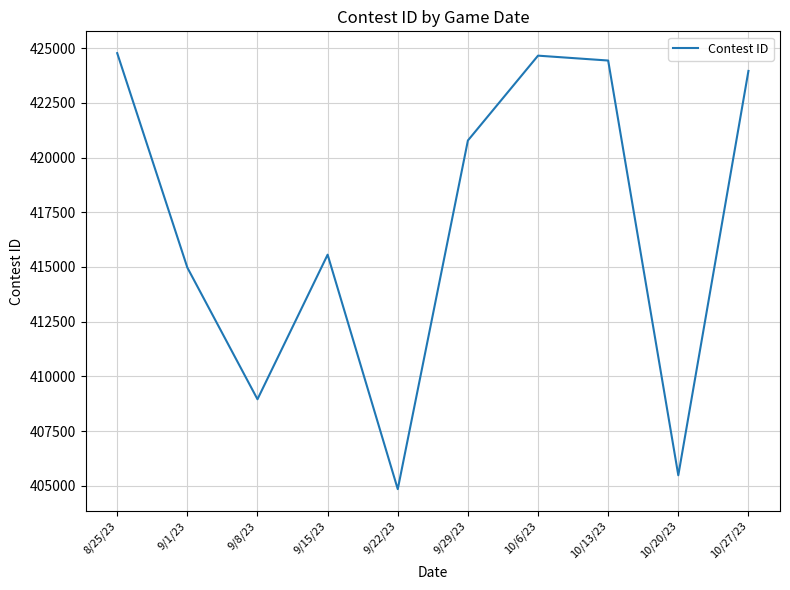

What is the minimum value shown in the chart?

404846